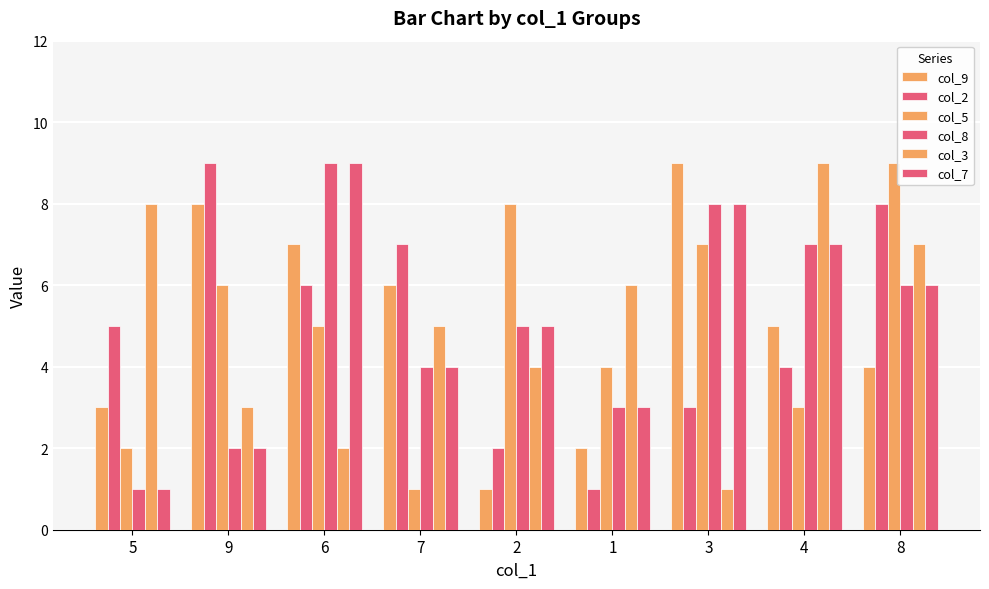

How many bars are there in total?

54